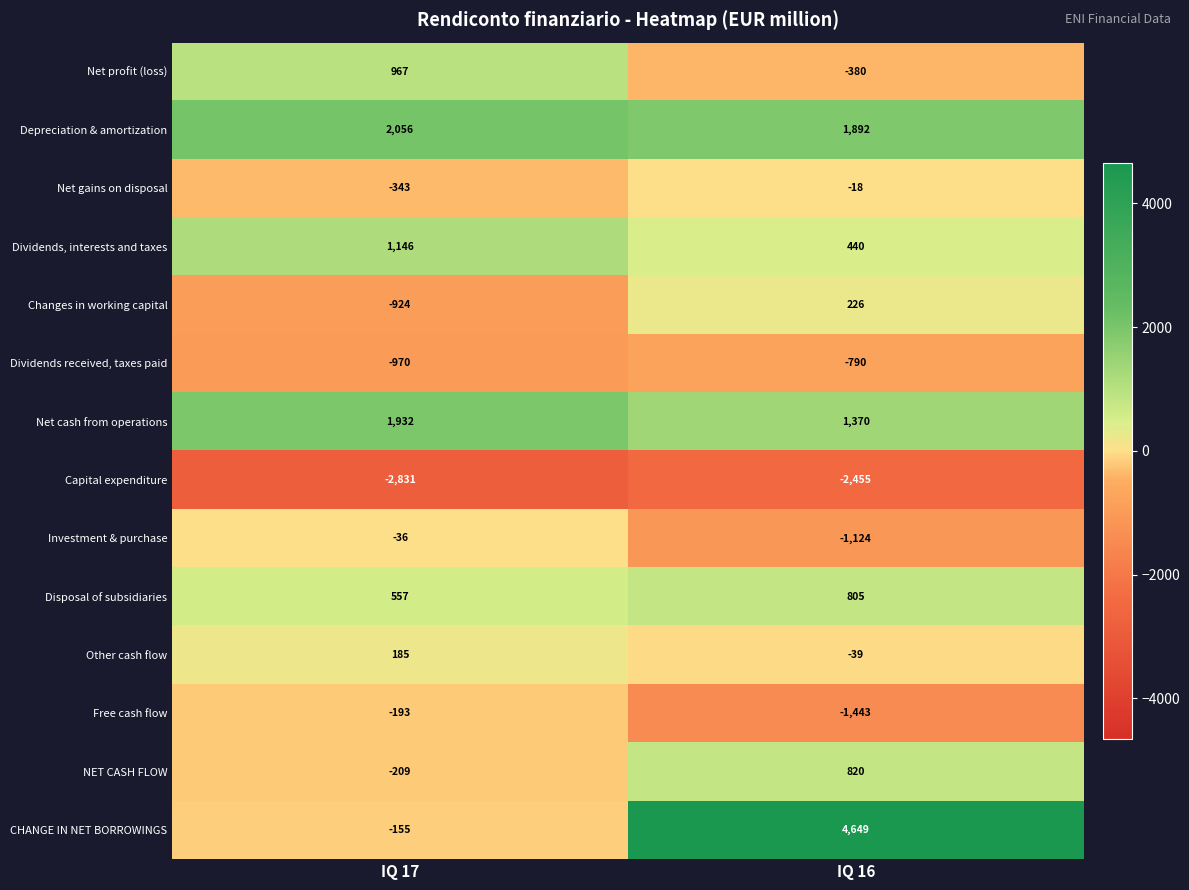

Which series changed the most between IQ 17 and IQ 16?

CHANGE IN NET BORROWINGS